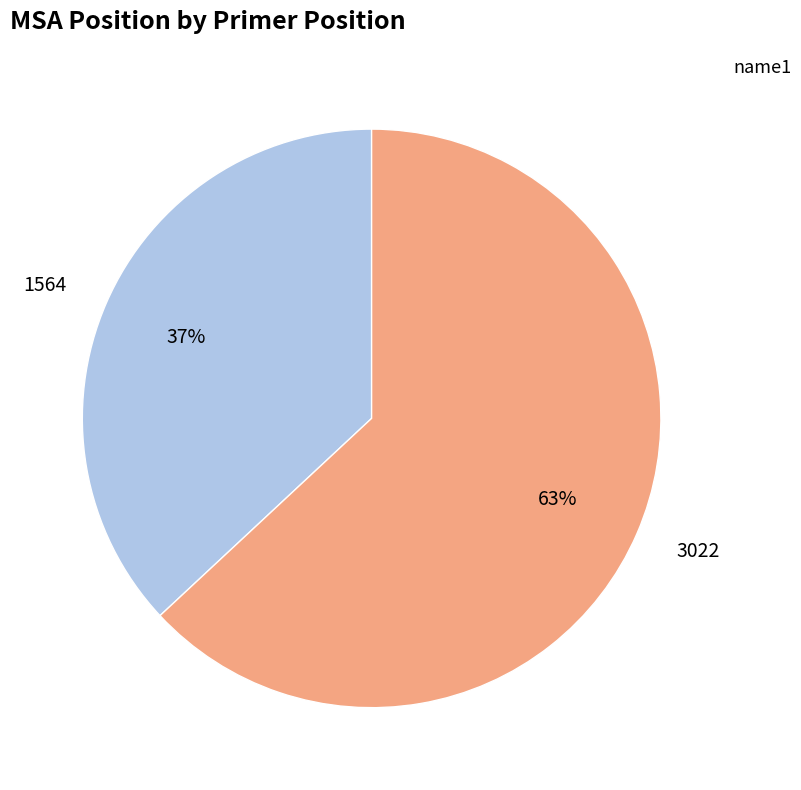

Is there a majority slice in this chart?

Yes